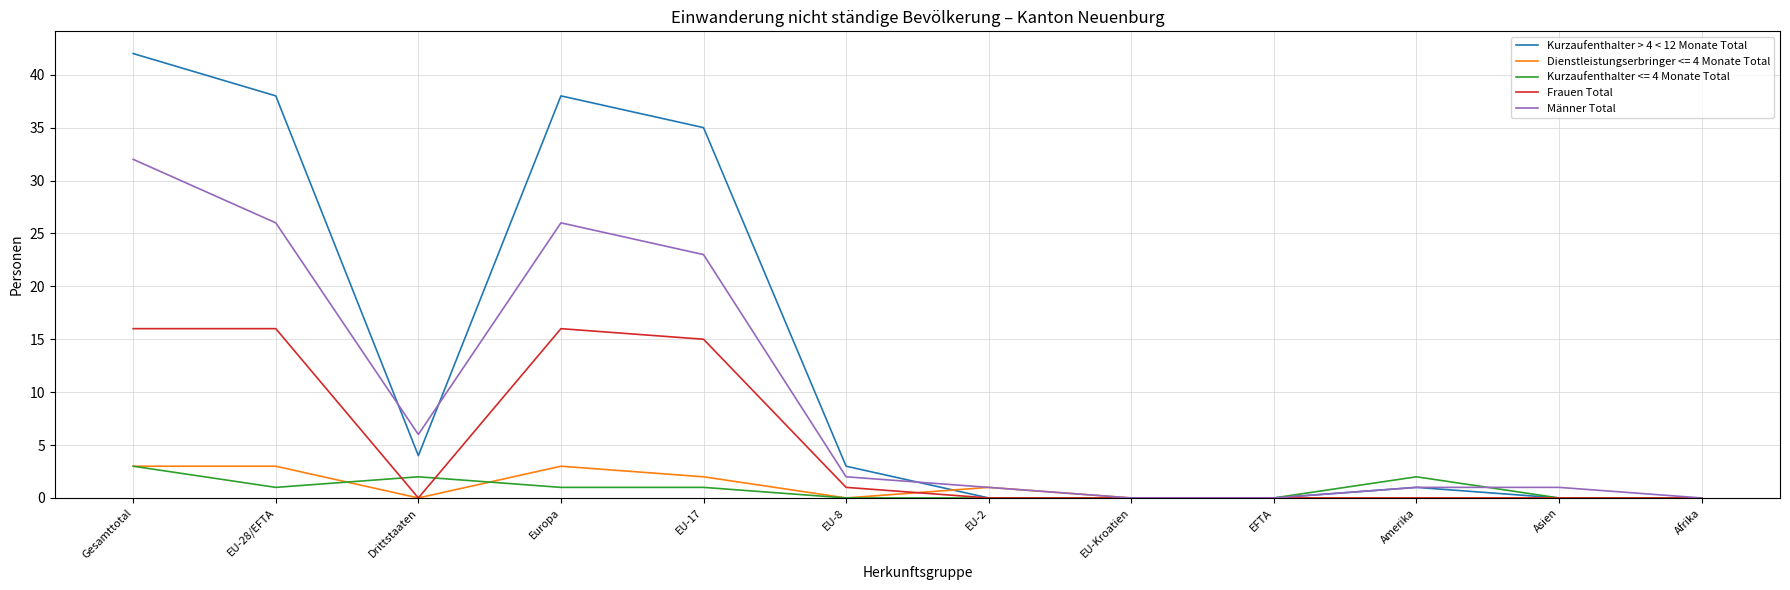

Which series has the largest range (max minus min)?

Kurzaufenthalter > 4 < 12 Monate Total